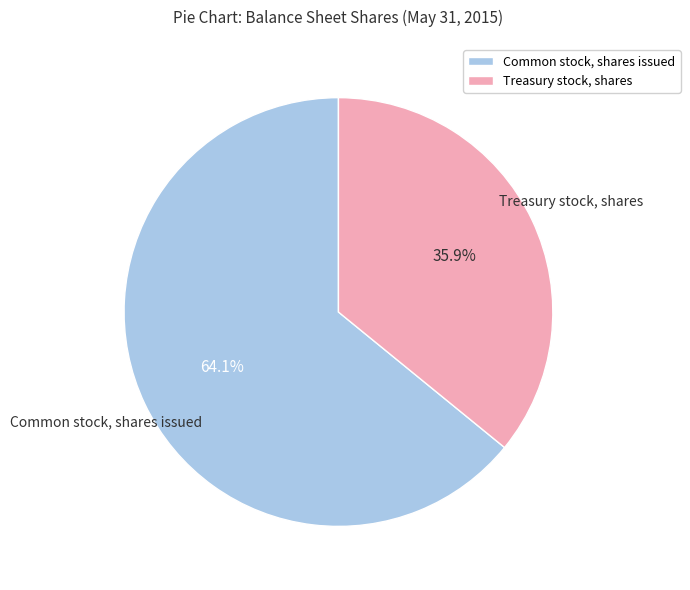

Which category accounts for the majority?

Common stock, shares issued